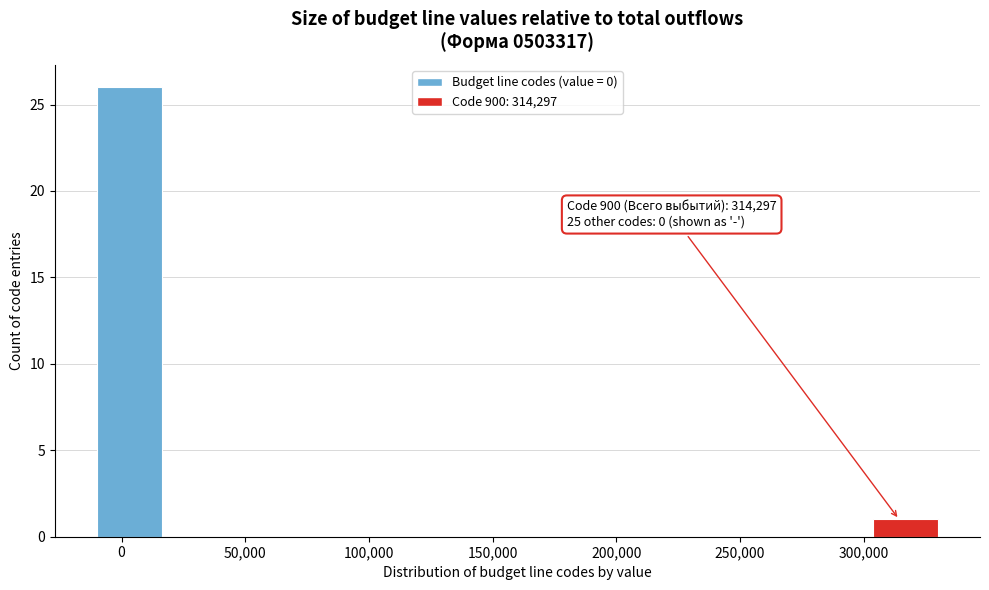

Which range on the x-axis has the tallest bar?

-10000 to 15000